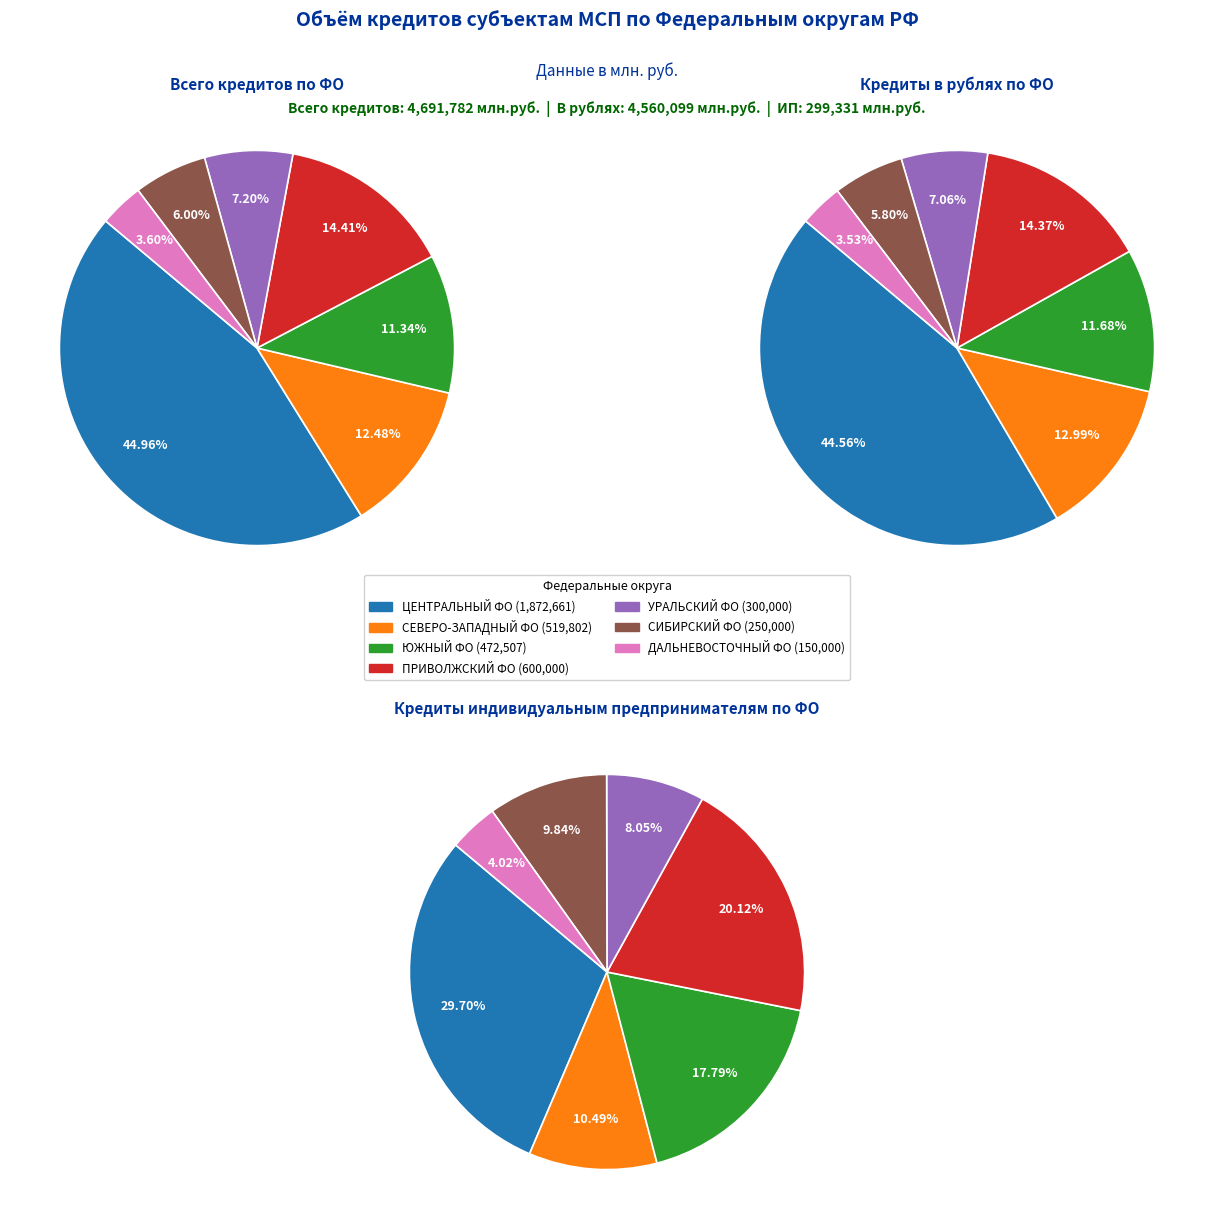

Which category has the biggest portion of the pie?

ЦЕНТРАЛЬНЫЙ ФЕДЕРАЛЬНЫЙ ОКРУГ